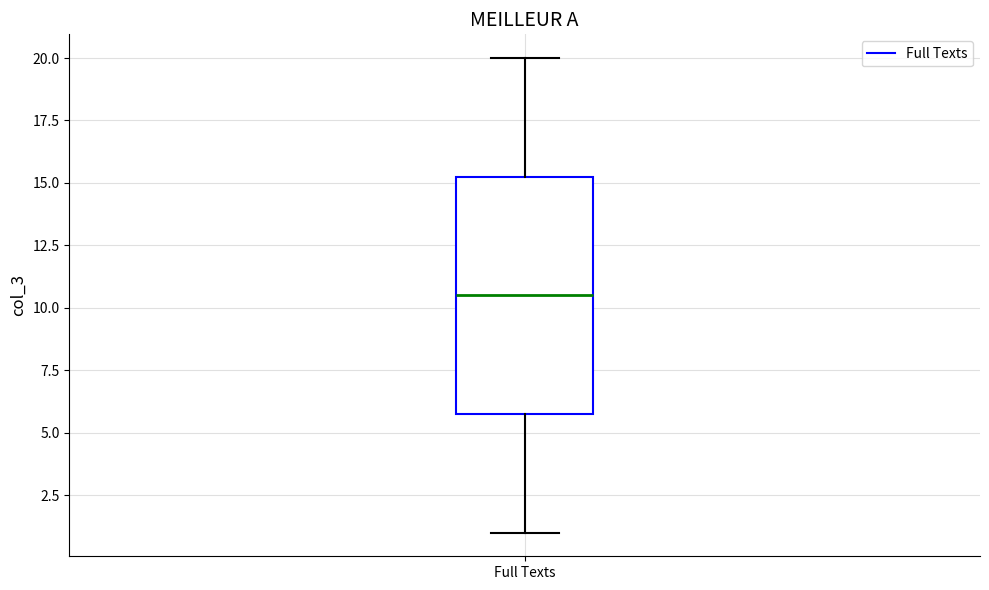

Transcribe this box plot: give where the median line is, the range the box spans, and where the two whiskers end, as read against the y-axis. The values are not printed on the chart, so give them approximately, as read against the axis.

median 10.5, box 6.0 to 15.5, whiskers 1.0 to 20.0